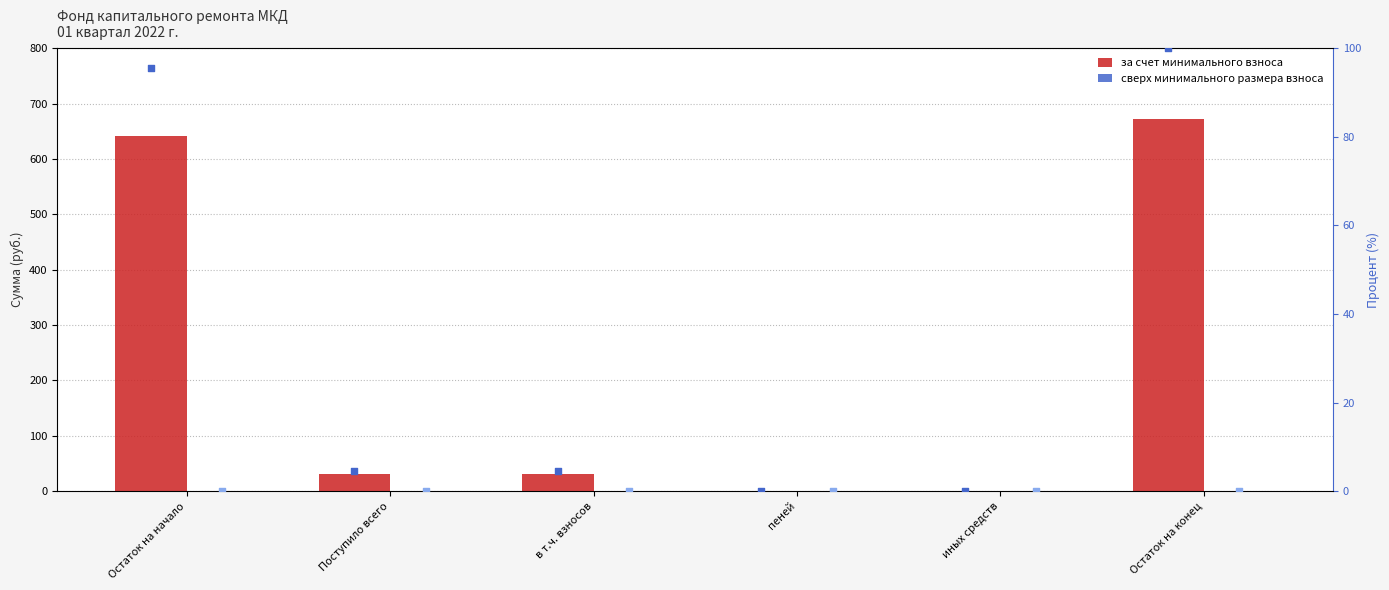

Is the value of percentile rank (мин. взнос) at Остаток на конец greater than the value of сверх минимального размера взноса at пеней?

Yes